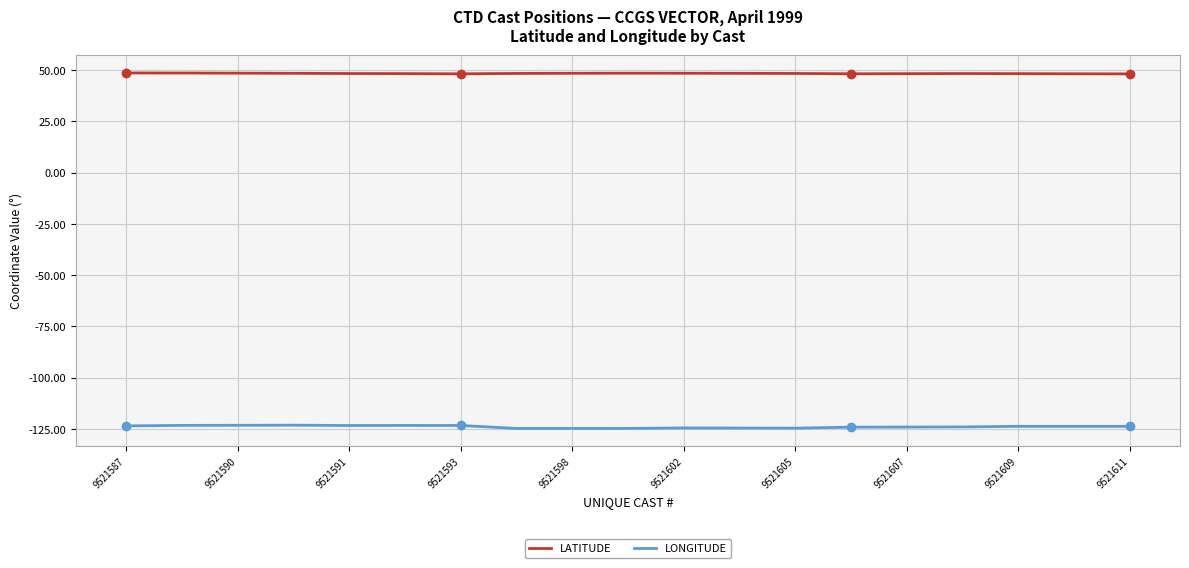

List the series in order of their overall mean, highest first.

LATITUDE, LONGITUDE